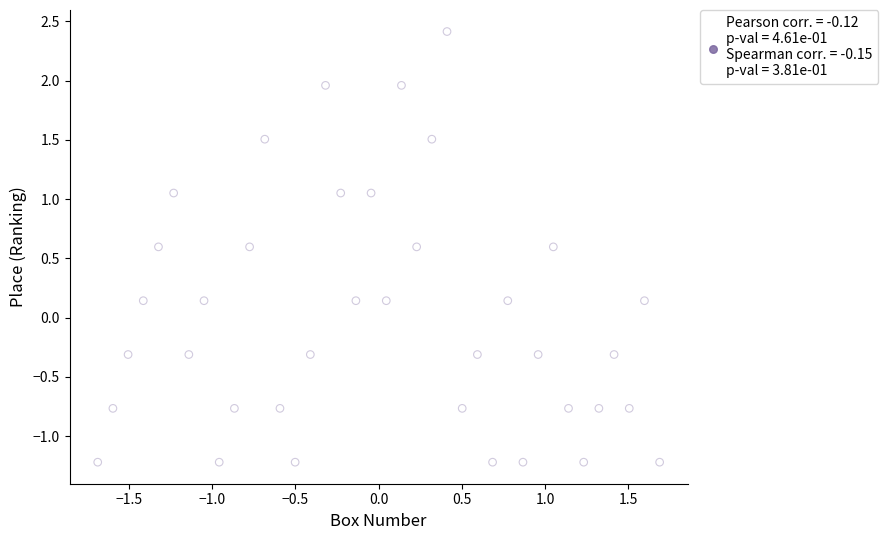

What is the range of Y values (max minus min)?

3.6